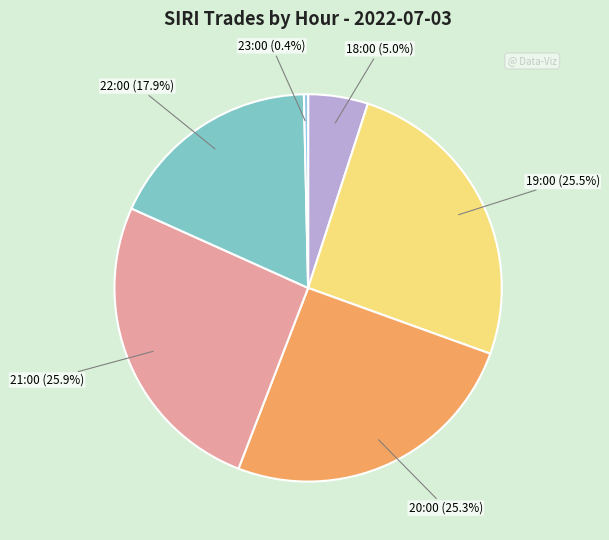

Count the number of slices in the pie.

6